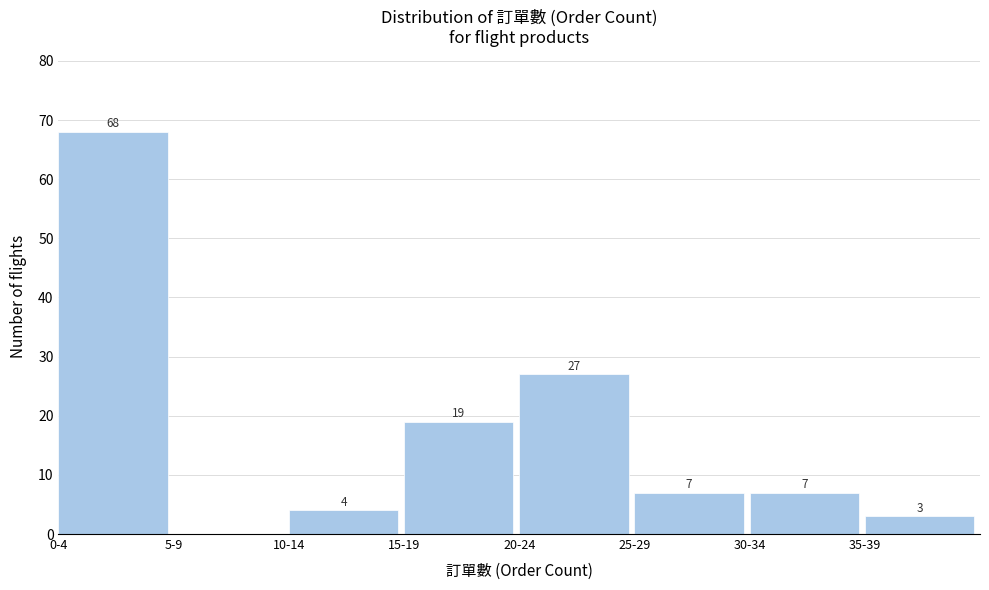

Reading right to left, extract all data points from this chart.

35-39=3	30-34=7	25-29=7	20-24=27	15-19=19	10-14=4	5-9=0	0-4=68